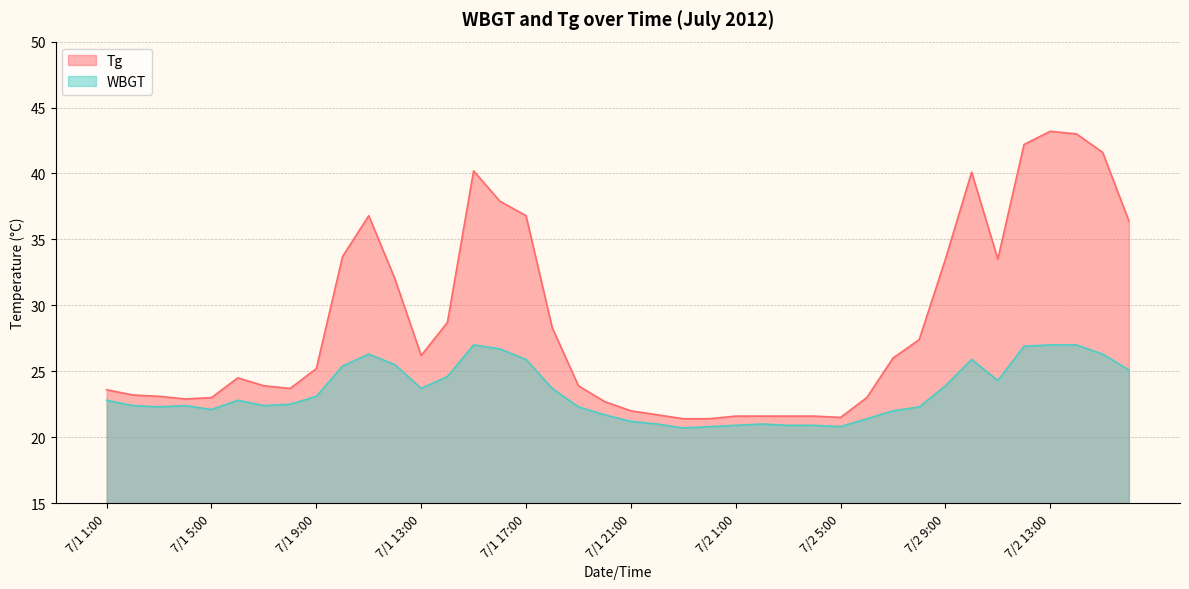

Which series has the largest total across all categories?

Tg